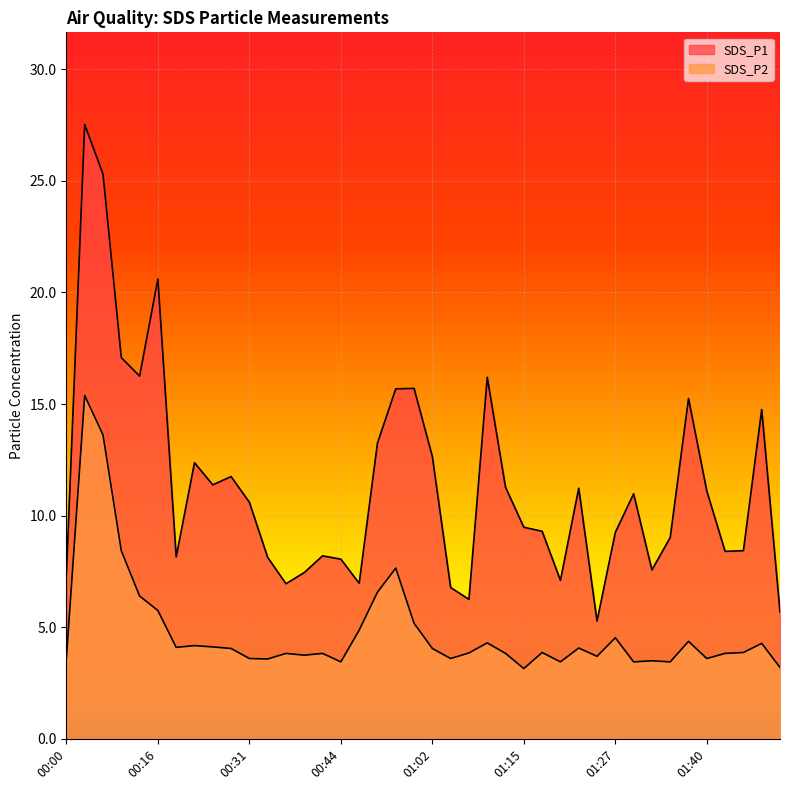

Does the chart display data point markers on the line(s)?

No